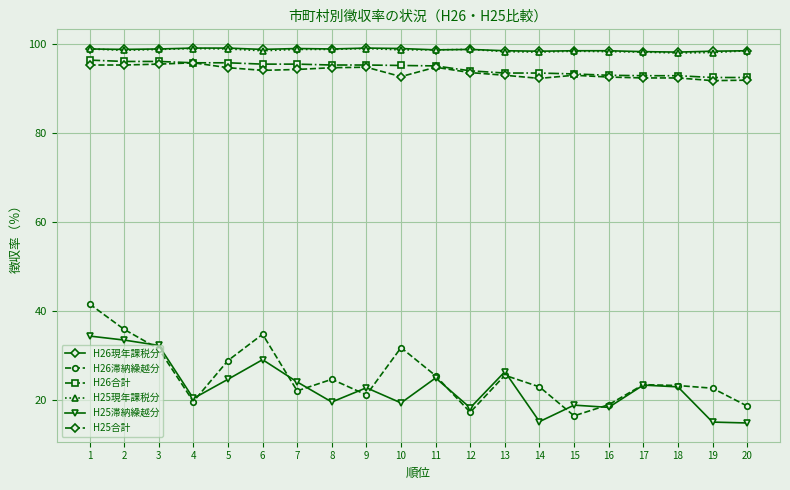

What is the greatest value displayed?

99.0